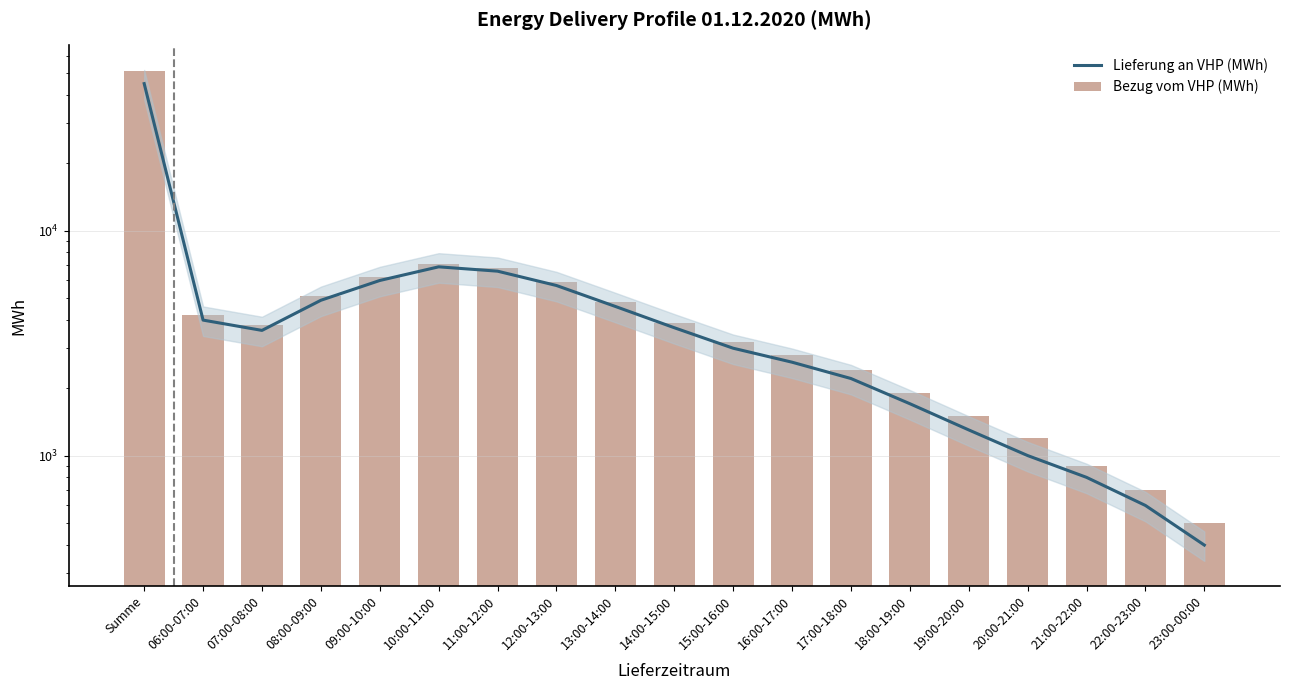

What is the difference between the maximum and minimum values in the Lieferung an VHP (MWh) series?

44600